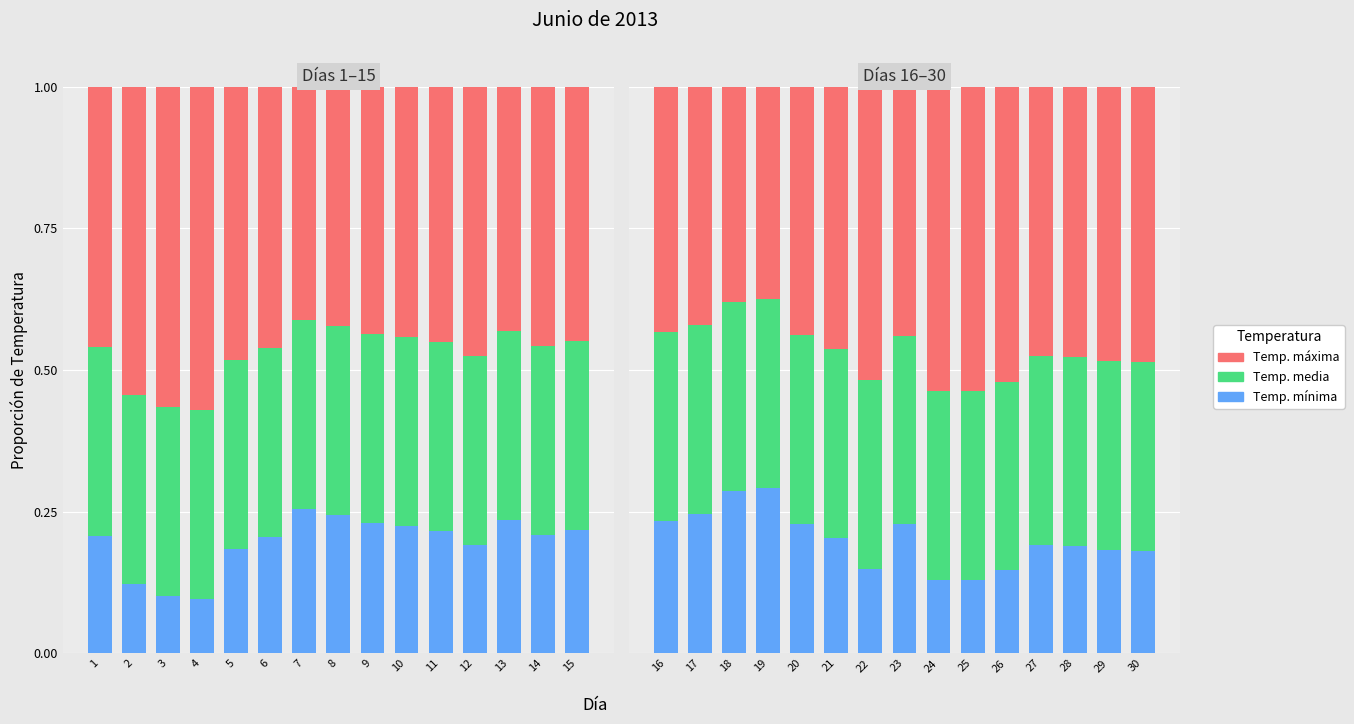

At which label is Temp. media closest to 0?

23